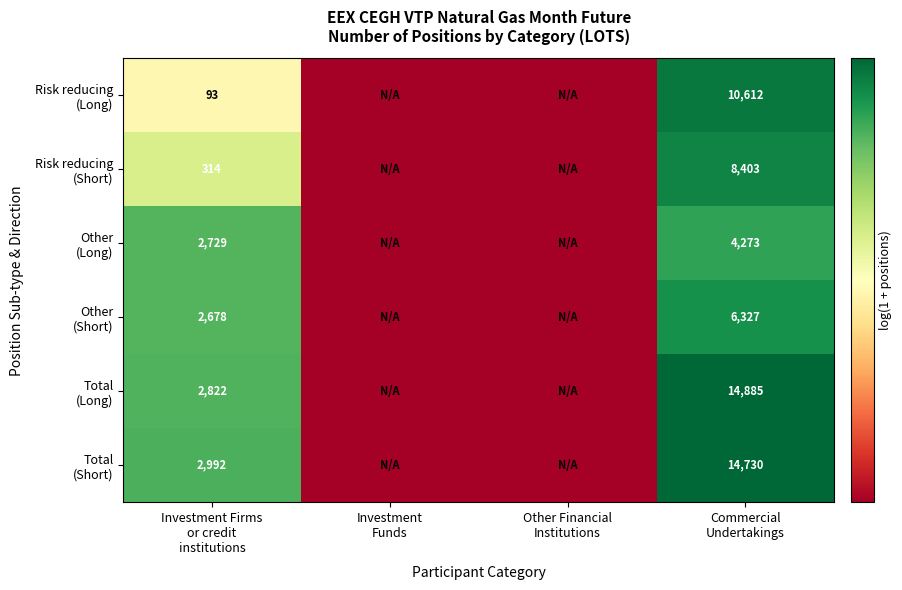

What is the total value across all series at Commercial
Undertakings?

54.6